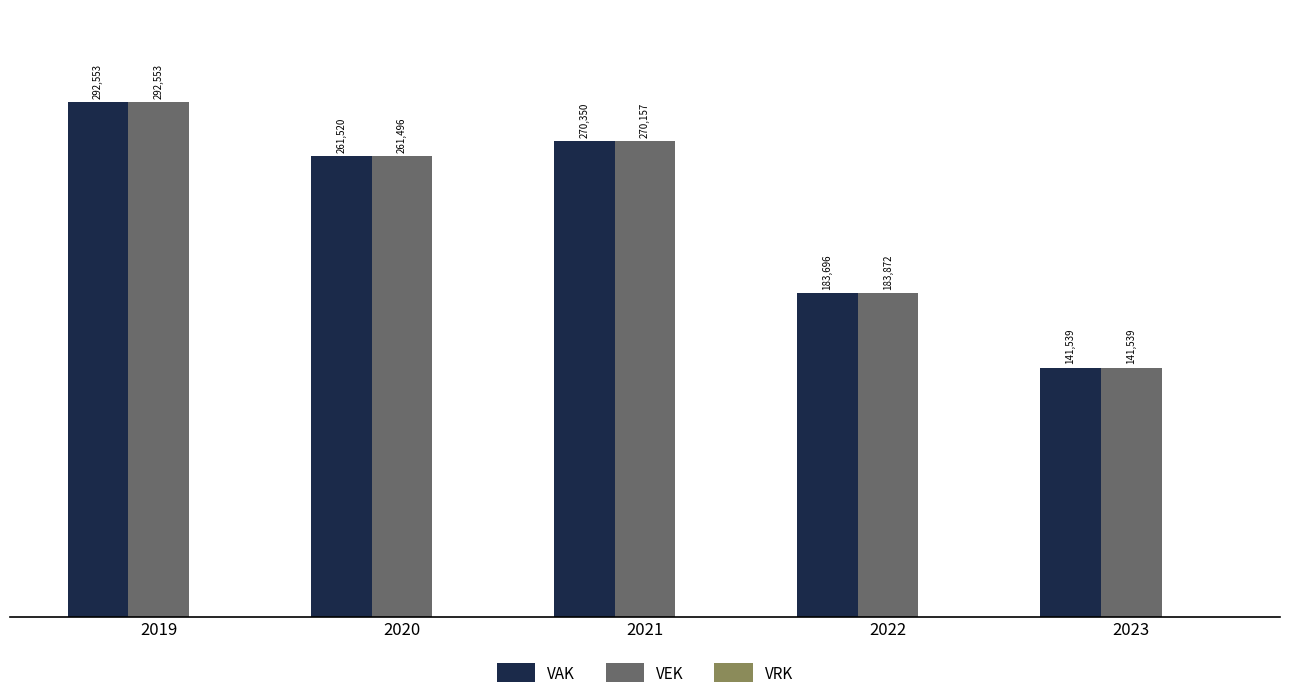

List the labels in order of VAK value, largest first.

2019, 2021, 2020, 2022, 2023